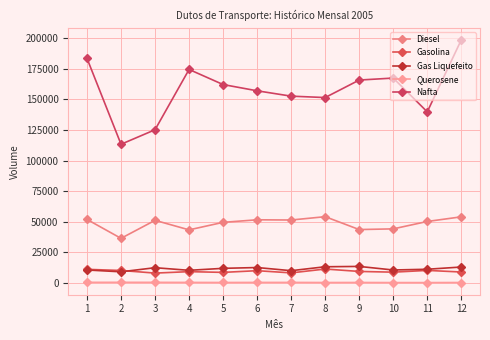

How many lines are shown in the chart?

5